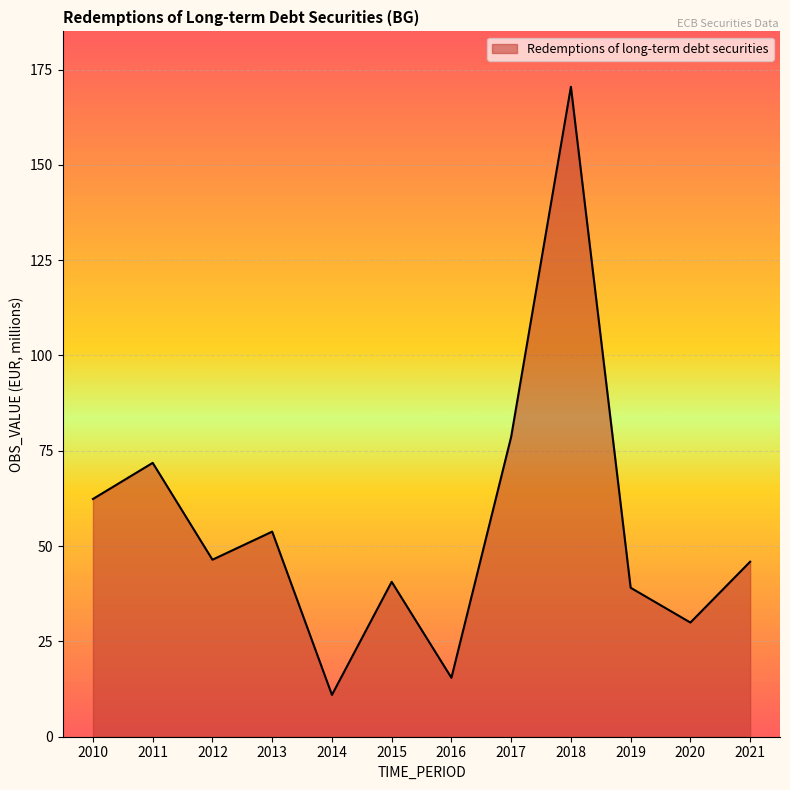

How many values are below 46?

6